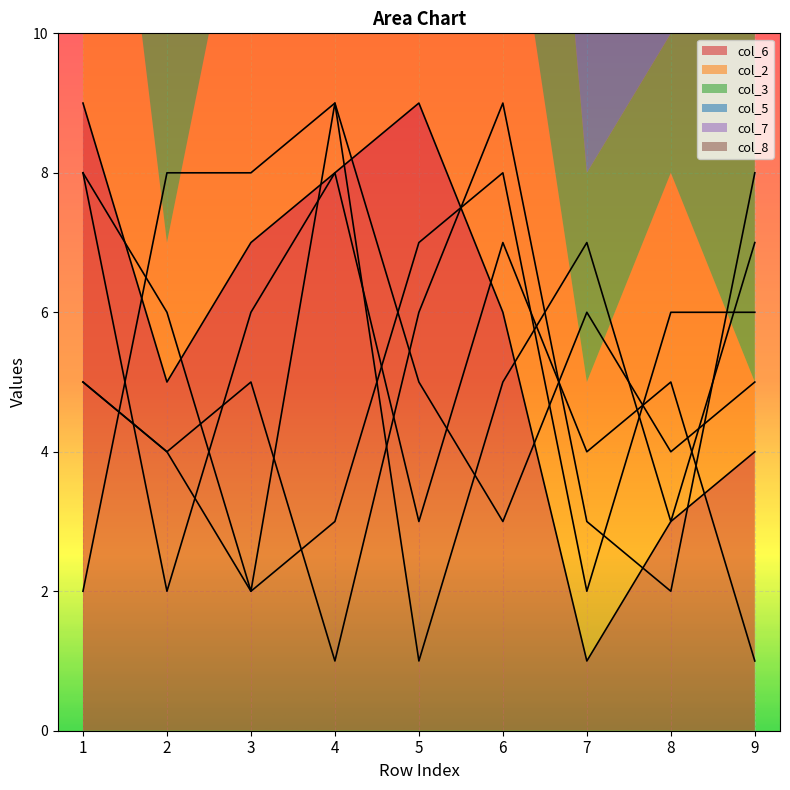

What are all the series names shown in the legend?

col_6, col_2, col_3, col_5, col_7, col_8